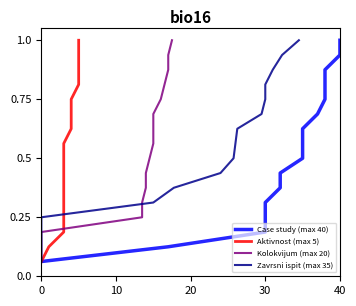

How many distinct data groups are displayed?

4